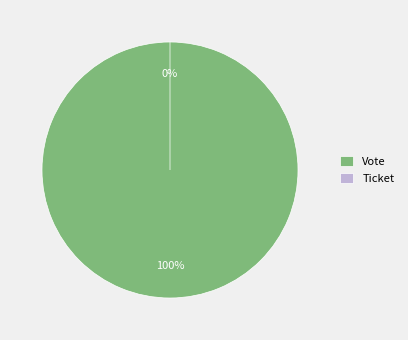

True or false: Vote accounts for 95% of the total.

False